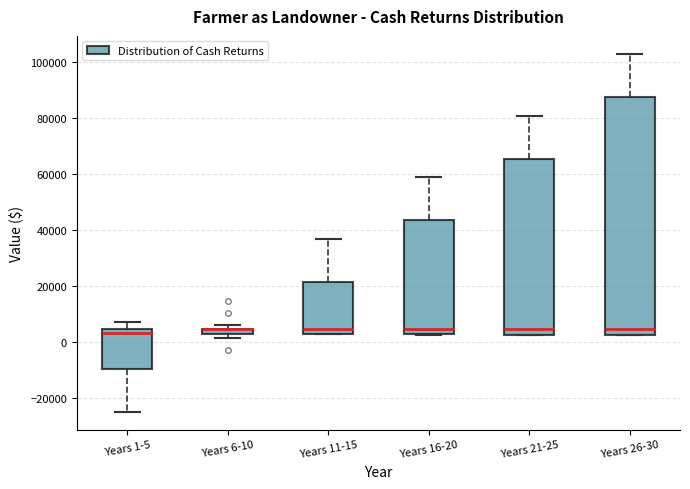

Comparing the boxes themselves (not the whiskers), which one is the tallest?

Years 26-30